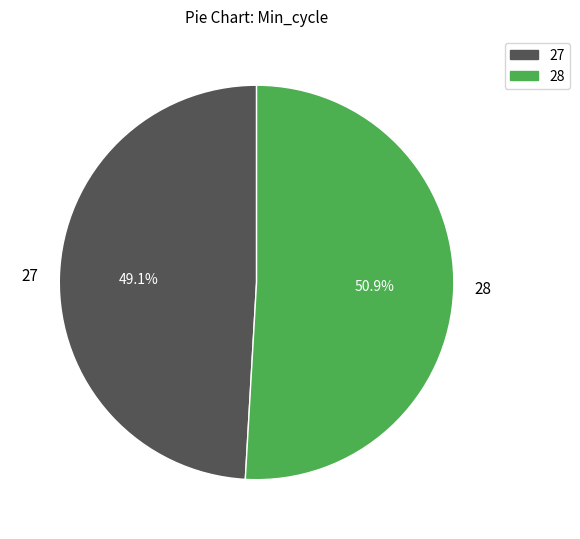

Approximately how many times larger is the value at 27 compared to 28?

1.0